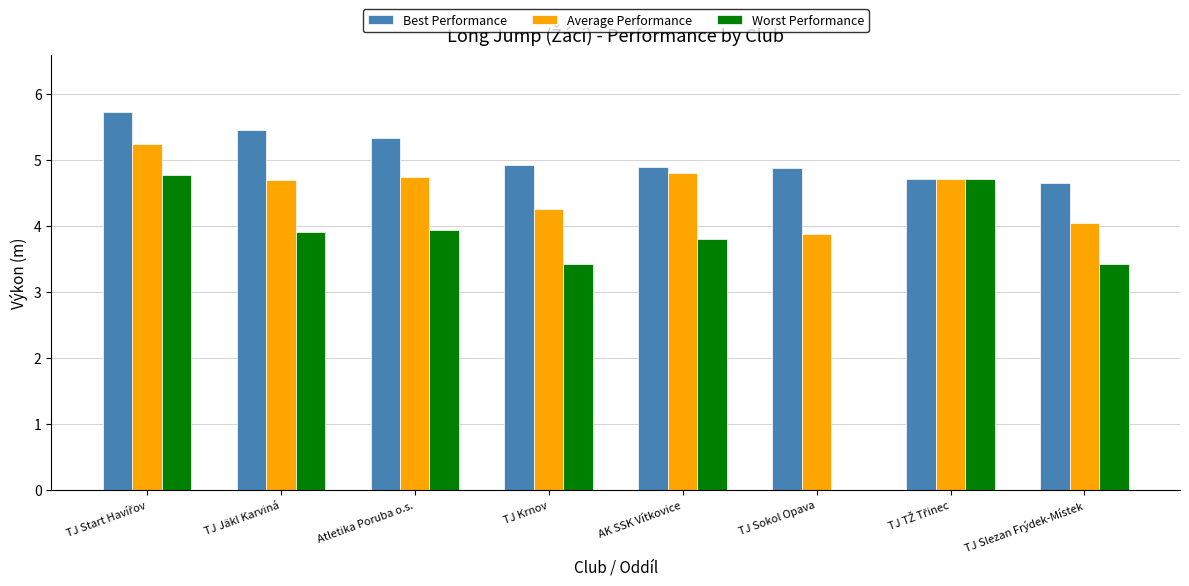

At how many categories does at least one series exceed 5?

3